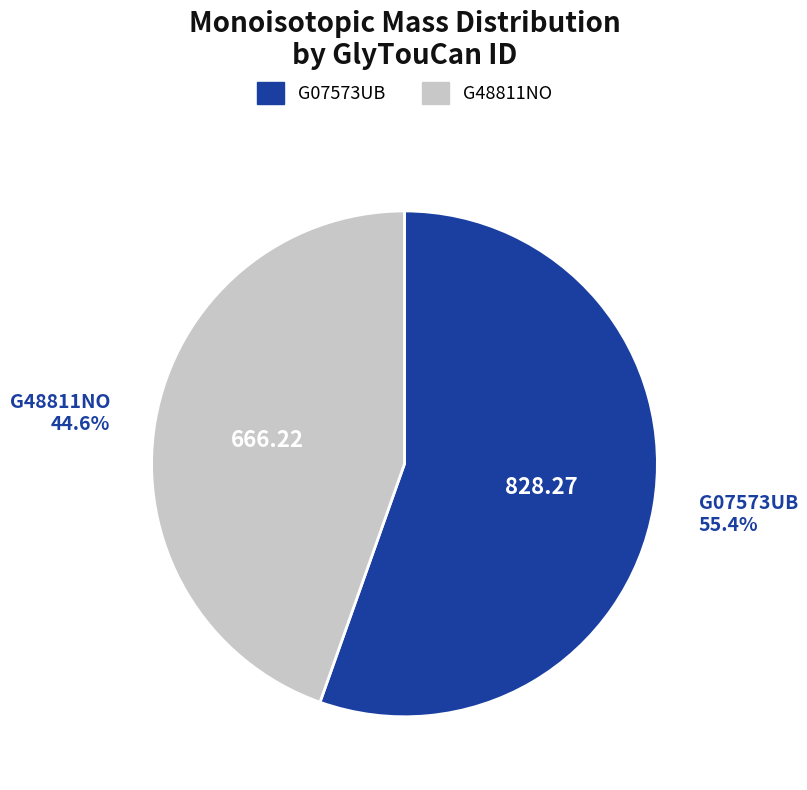

Combined, do G48811NO and G07573UB account for over 50%?

Yes